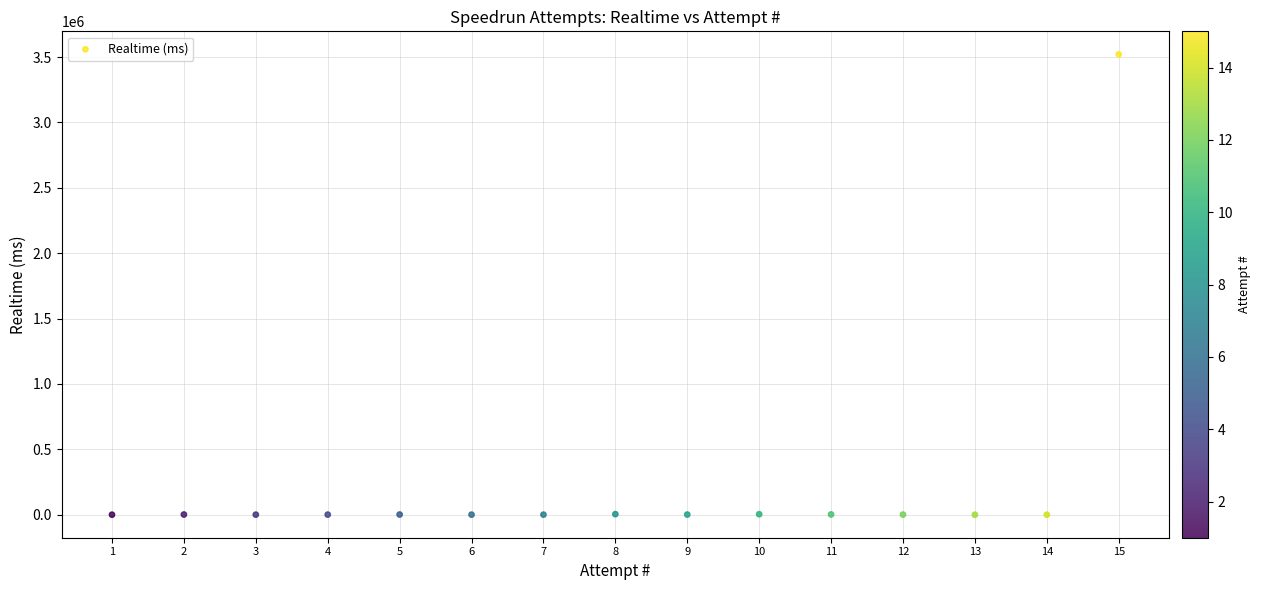

What is the range of Y values (max minus min)?

3520406